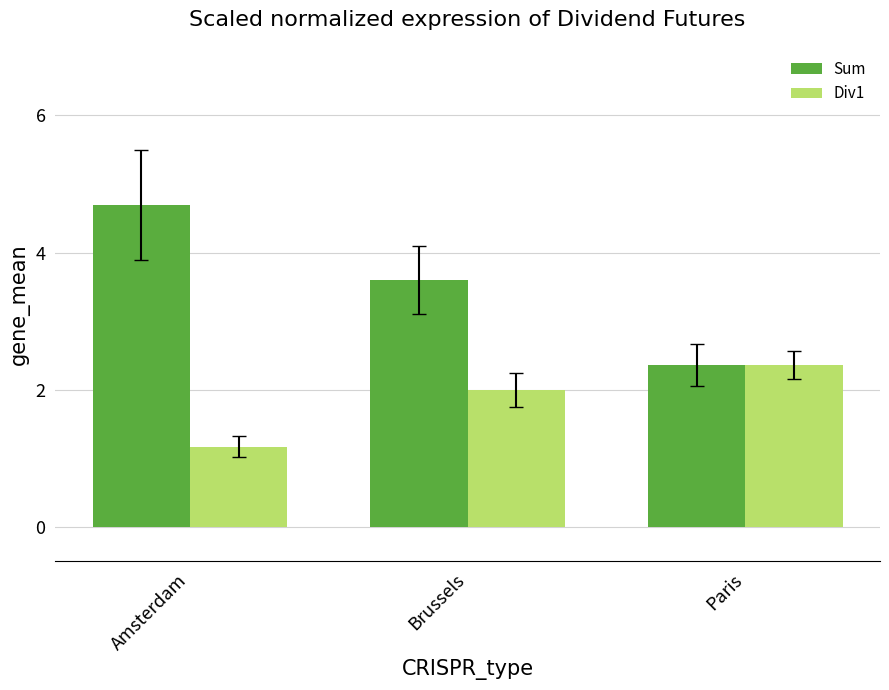

Where is Div1 nearest to the value 1?

Amsterdam